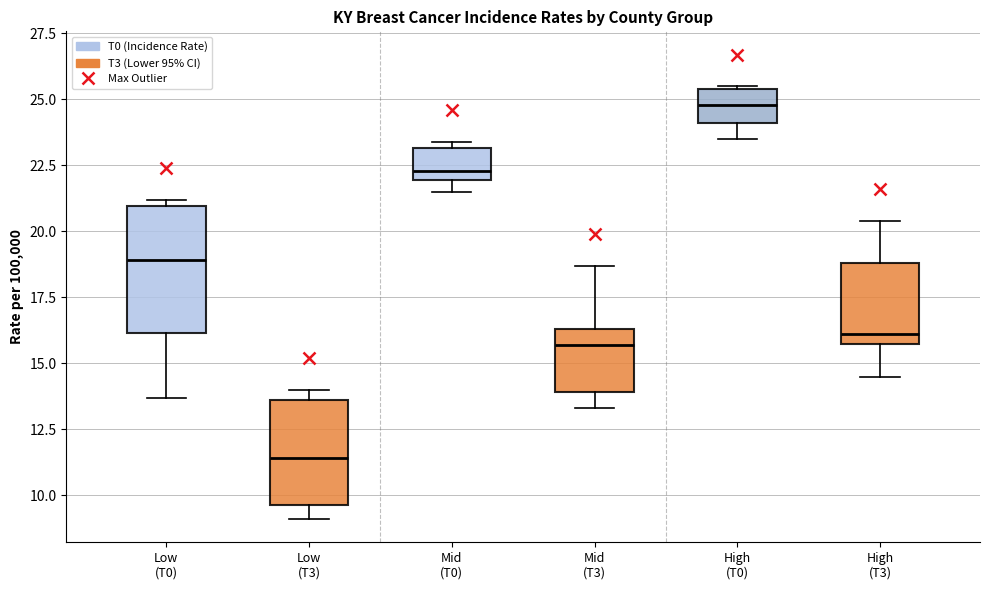

Reading left to right, transcribe this box plot: for each box, give where its median line is, the range the box spans, and where its two whiskers end, as read against the y-axis. The values are not printed on the chart, so give them approximately, as read against the axis.

Low (T0): median 19.0, box 16.0 to 21.0, whiskers 13.5 to 21.0 (just above the box's upper edge)
Low (T3): median 11.5, box 9.5 to 13.5, whiskers 9.0 to 14.0
Mid (T0): median 22.5, box 22.0 to 23.0, whiskers 21.5 to 23.5
Mid (T3): median 15.5, box 14.0 to 16.5, whiskers 13.5 to 18.5
High (T0): median 25.0, box 24.0 to 25.5, whiskers 23.5 to 25.5
High (T3): median 16.0 (just above the box's lower edge), box 16.0 to 19.0, whiskers 14.5 to 20.5